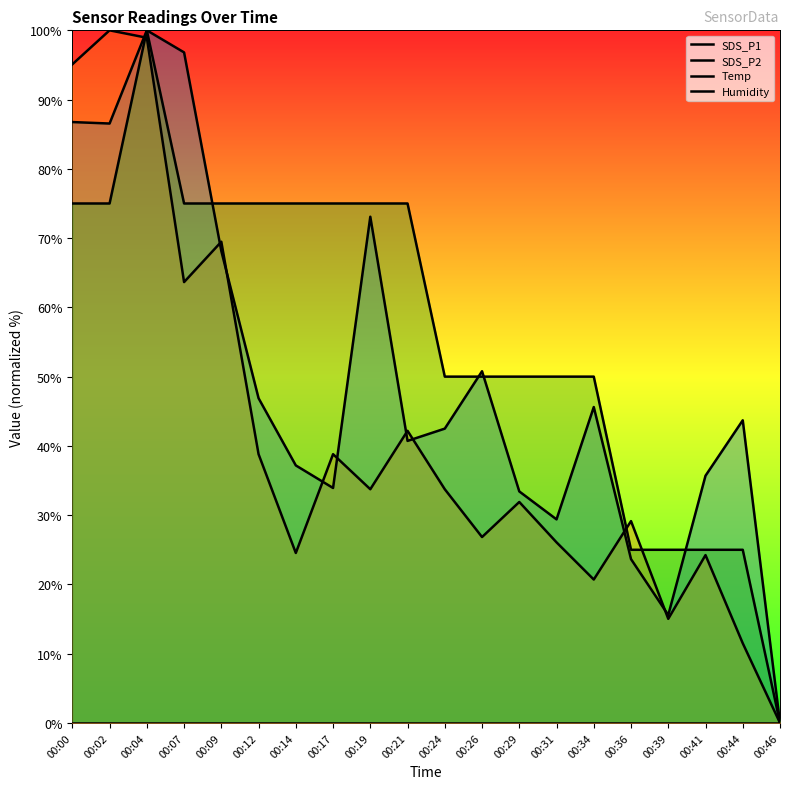

Reading left to right, list all the values displayed in this chart.

SDS_P1: 00:00=86.8	00:02=86.5	00:04=100.0	00:07=96.8	00:09=68.1	00:12=46.9	00:14=37.2	00:17=33.9	00:19=73.1	00:21=40.7	00:24=42.5	00:26=50.8	00:29=33.4	00:31=29.4	00:34=45.6	00:36=23.7	00:39=15.6	00:41=35.7	00:44=43.7	00:46=0.0
SDS_P2: 00:00=95.1	00:02=100.0	00:04=98.9	00:07=63.7	00:09=69.5	00:12=38.8	00:14=24.5	00:17=38.8	00:19=33.7	00:21=42.2	00:24=33.7	00:26=26.8	00:29=31.9	00:31=26.1	00:34=20.7	00:36=29.1	00:39=15.0	00:41=24.2	00:44=11.5	00:46=0.0
Temp: 00:00=75.0	00:02=75.0	00:04=100.0	00:07=75.0	00:09=75.0	00:12=75.0	00:14=75.0	00:17=75.0	00:19=75.0	00:21=75.0	00:24=50.0	00:26=50.0	00:29=50.0	00:31=50.0	00:34=50.0	00:36=25.0	00:39=25.0	00:41=25.0	00:44=25.0	00:46=0.0
Humidity: 00:00=0.0	00:02=0.0	00:04=0.0	00:07=0.0	00:09=0.0	00:12=0.0	00:14=0.0	00:17=0.0	00:19=0.0	00:21=0.0	00:24=0.0	00:26=0.0	00:29=0.0	00:31=0.0	00:34=0.0	00:36=0.0	00:39=0.0	00:41=0.0	00:44=0.0	00:46=0.0